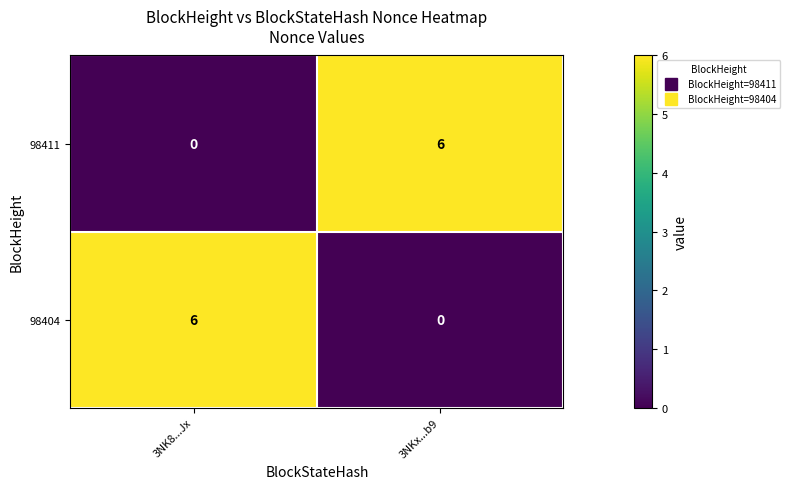

The value of 98411 at 3NKx...b9 is 8. True or false?

False